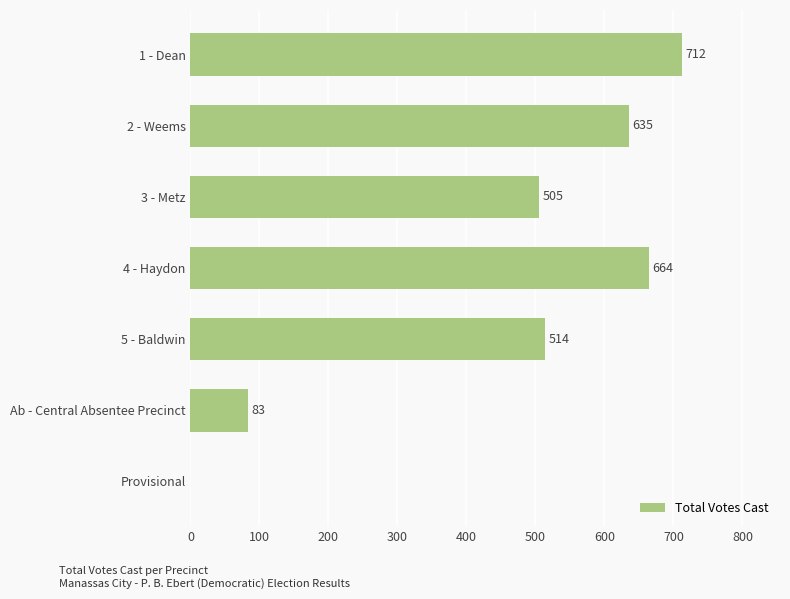

What is the sum of all values?

3113